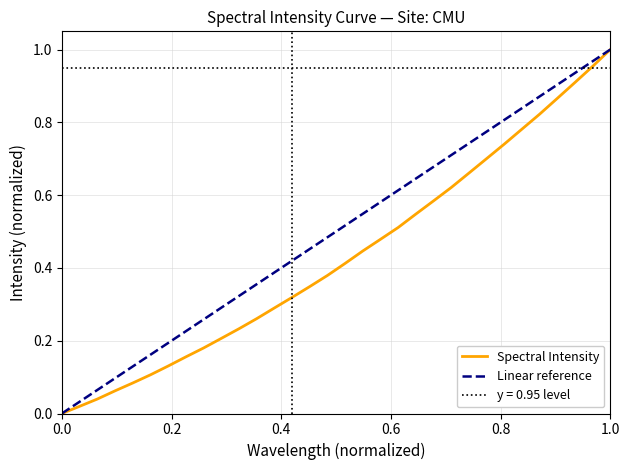

True or false: Spectral Intensity has a value of -0.7 at 0.0.

False